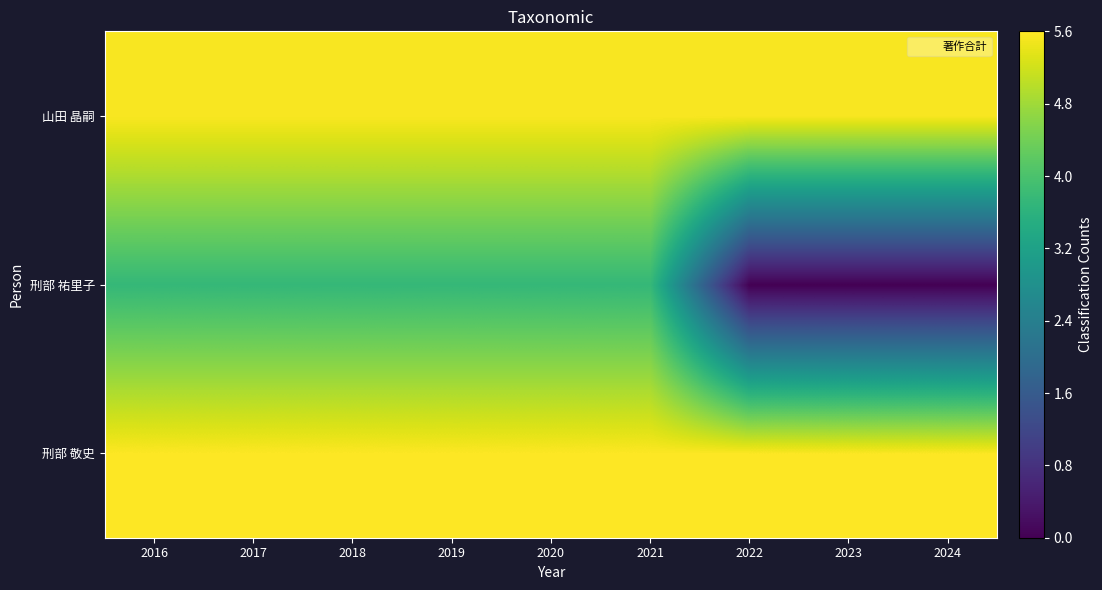

At how many categories does at least one series exceed 1?

9